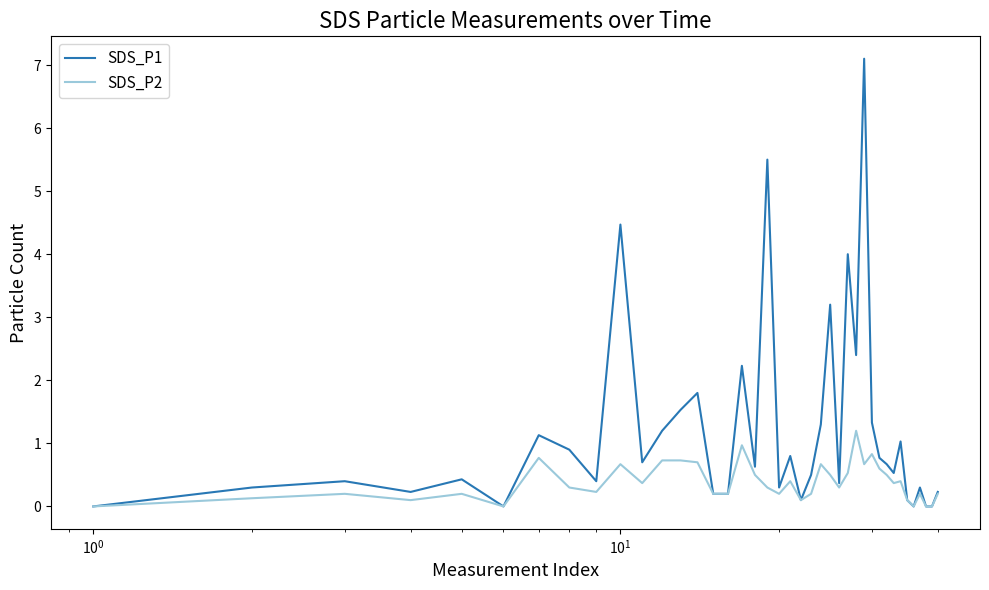

Rank the series by their average value, from lowest to highest.

SDS_P2, SDS_P1